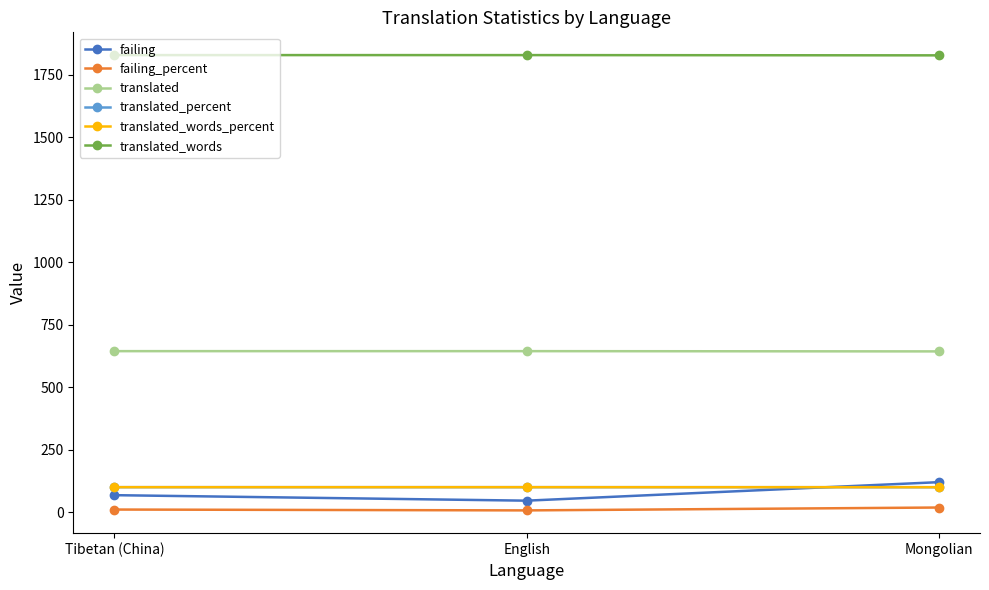

What is the highest value of the translated_words_percent series?

100.0